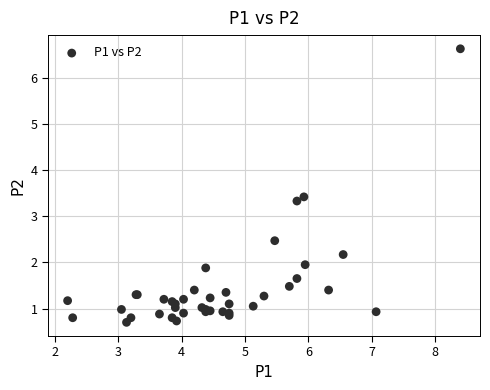

What Y value in the scatter plot is closest to 3?

3.3